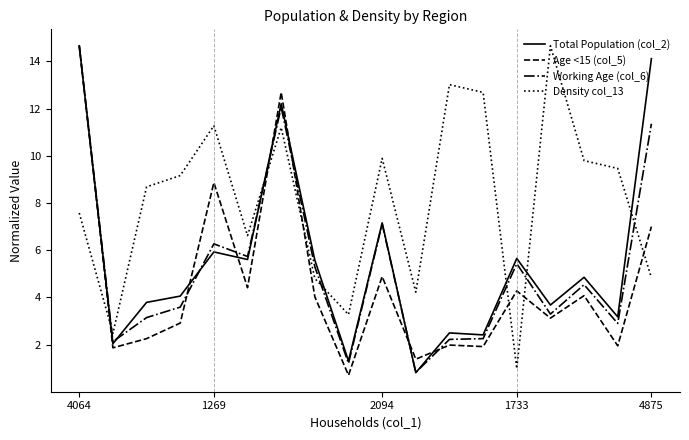

What is the minimum value for Working Age (col_6)?

0.8